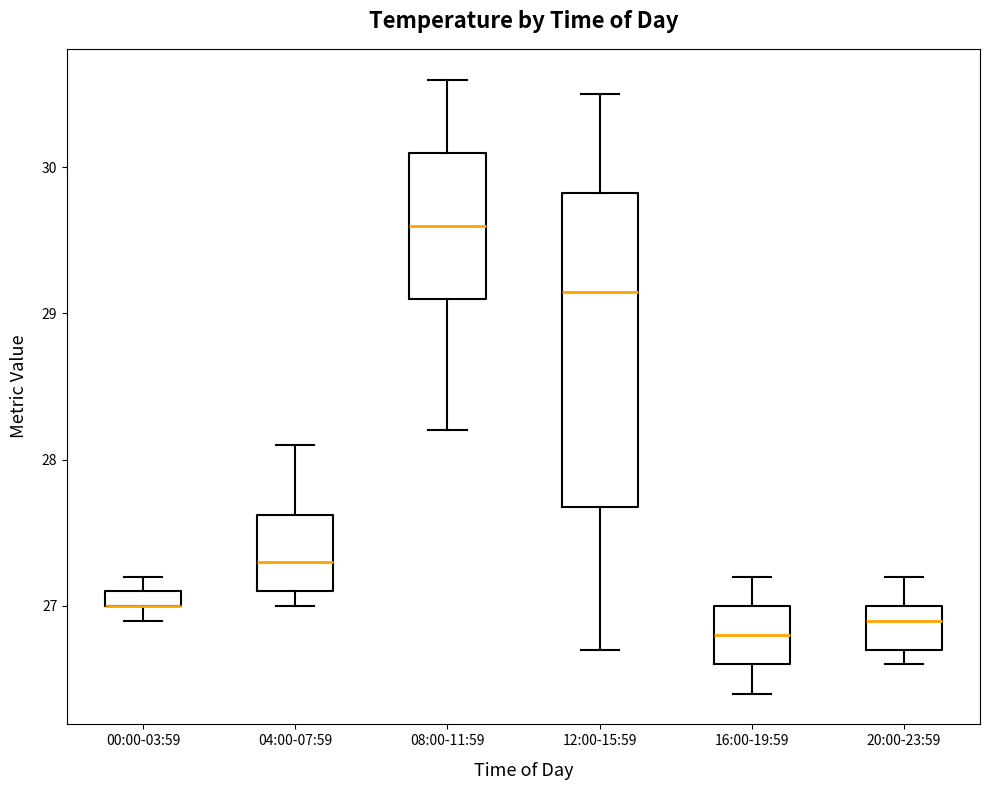

Where does the upper whisker of the box for 04:00-07:59 end on the y-axis? The values are not printed on the chart, so give them approximately, as read against the axis.

28.1